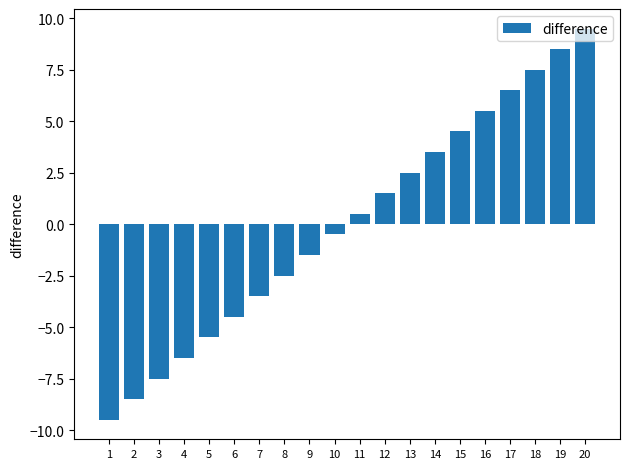

How many positive values are there?

10